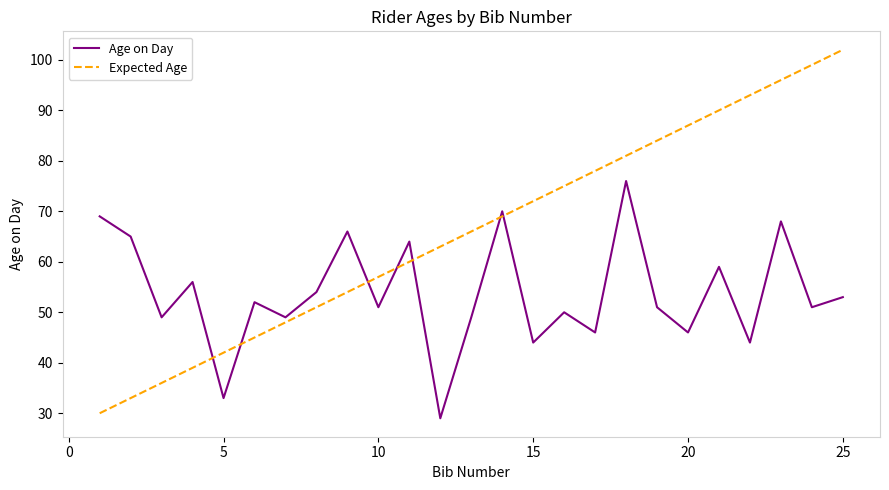

Which series has the largest total across all categories?

Expected Age